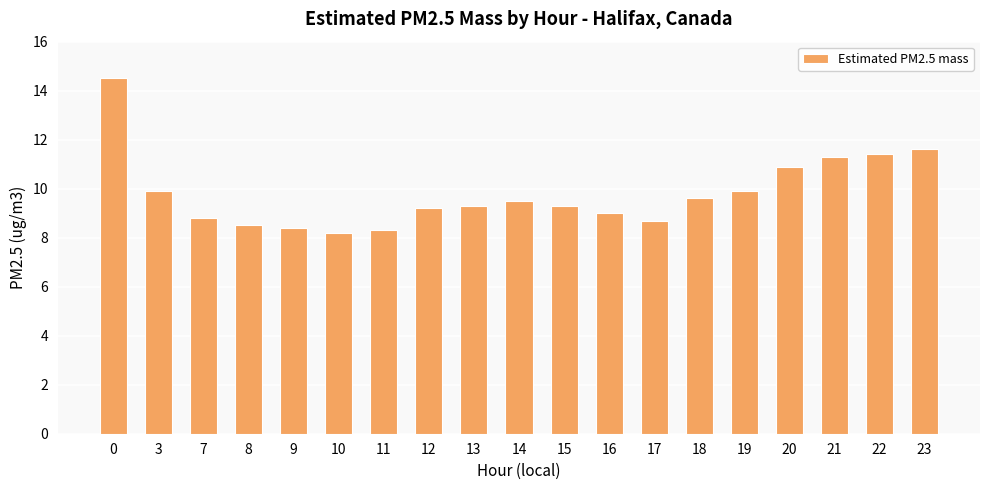

Reading right to left, extract all data points from this chart.

23=11.6	22=11.4	21=11.3	20=10.9	19=9.9	18=9.6	17=8.7	16=9.0	15=9.3	14=9.5	13=9.3	12=9.2	11=8.3	10=8.2	9=8.4	8=8.5	7=8.8	3=9.9	0=14.5